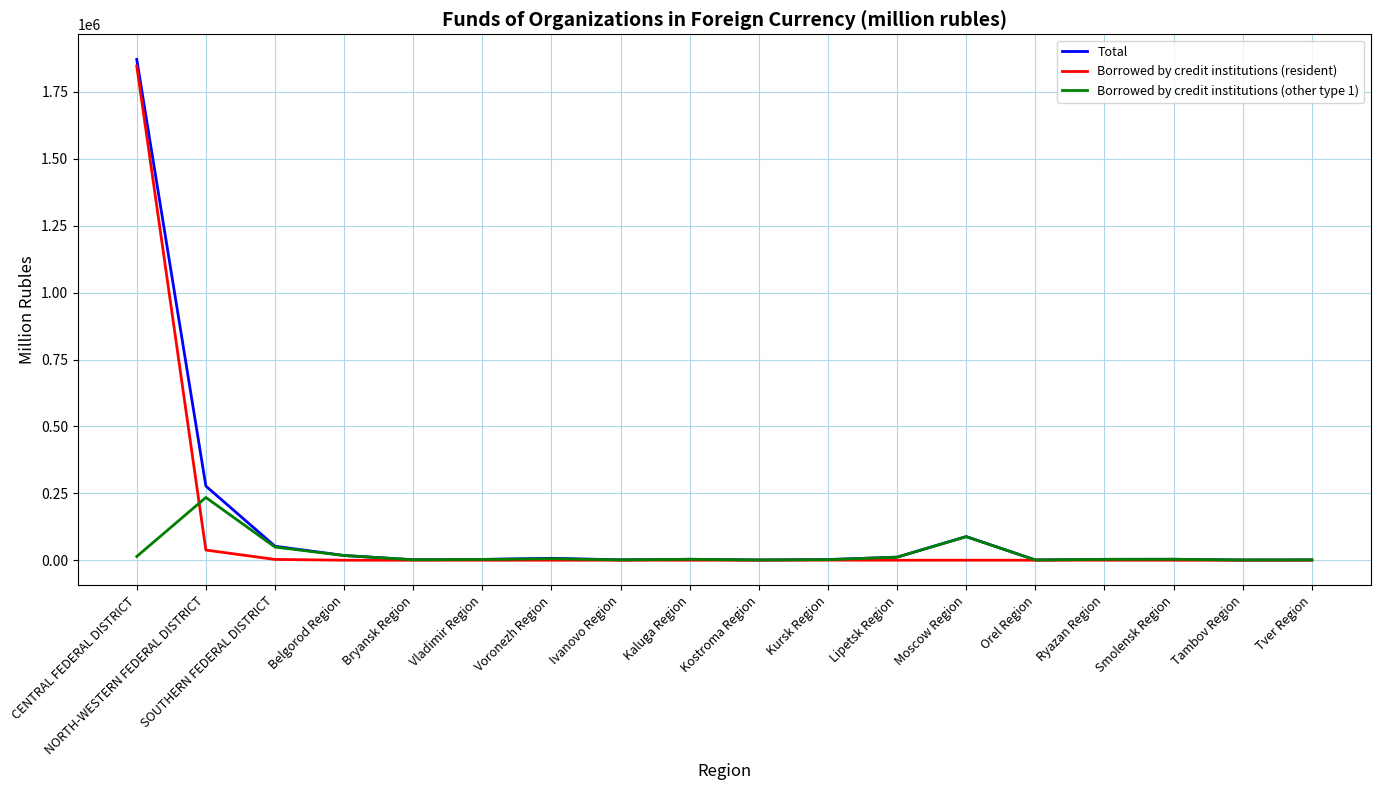

What position from the left is Ryazan Region?

15